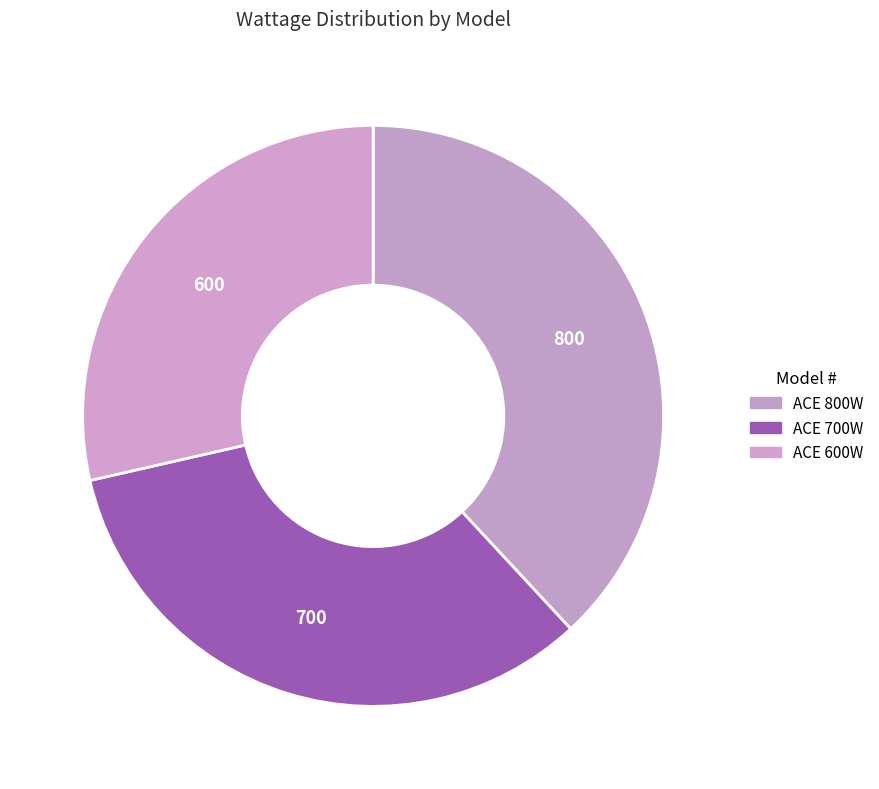

True or false: ACE 600W accounts for 40% of the total.

False